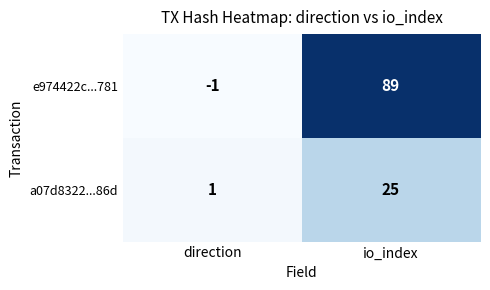

Read the a07d8322...86d value at io_index.

25